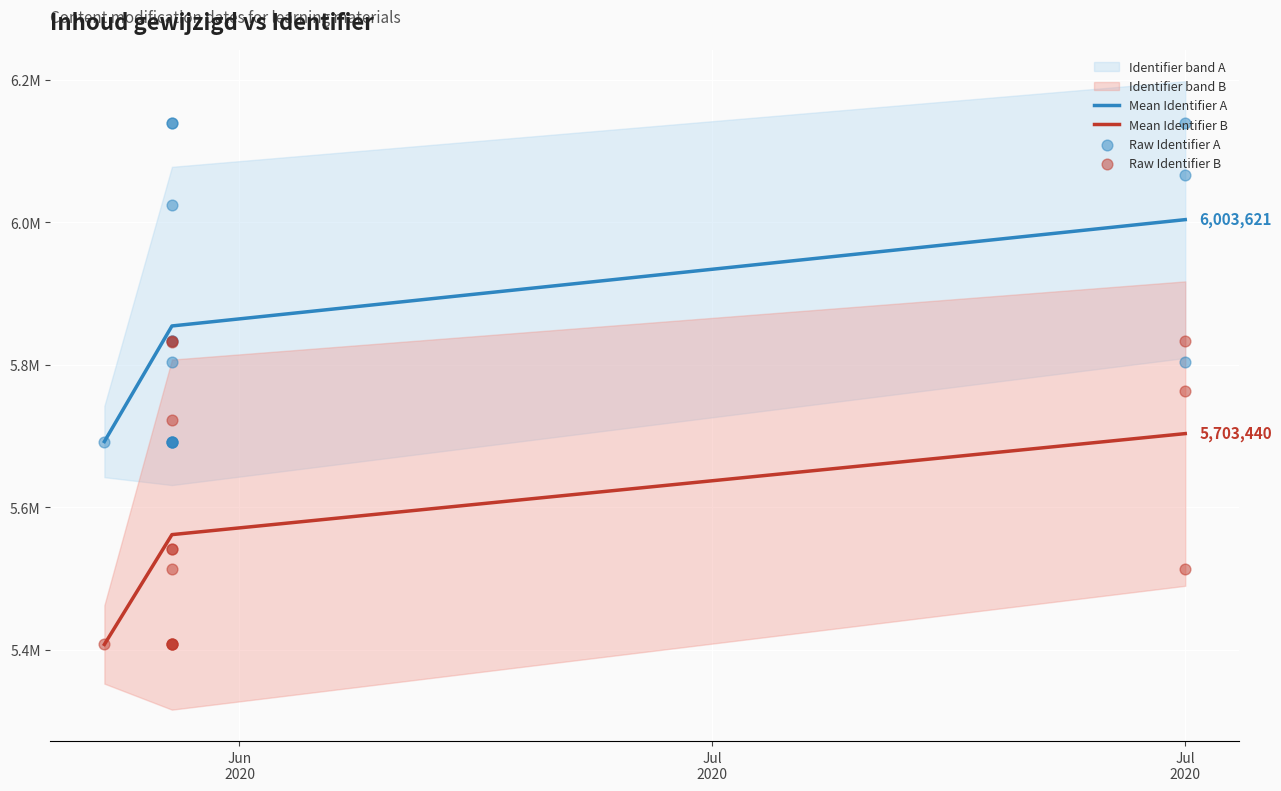

What is the ratio of the value at 2020-06-28 to the value at 2020-06-28?

1.1